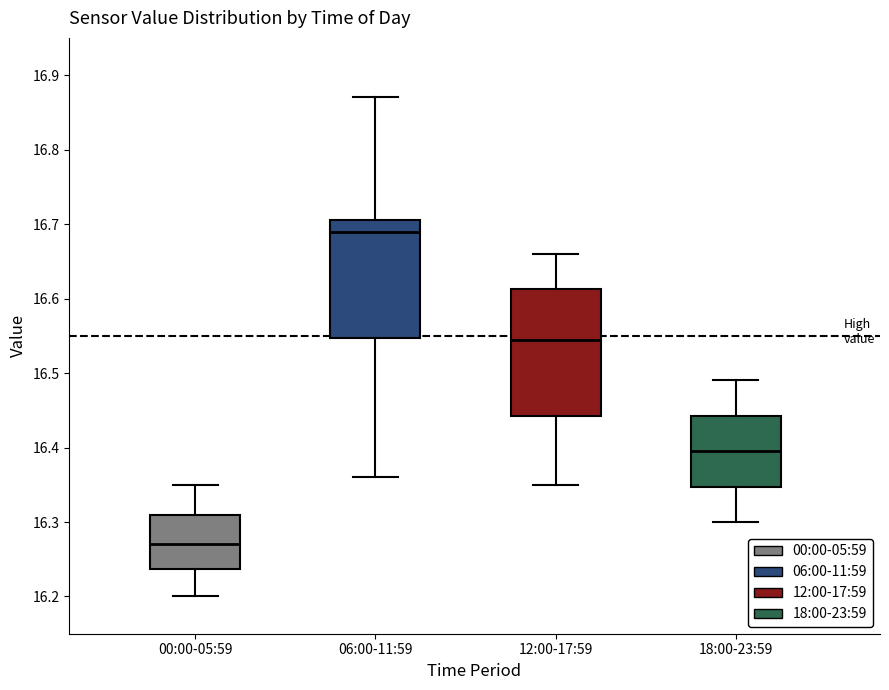

Which box has the highest median line?

06:00-11:59